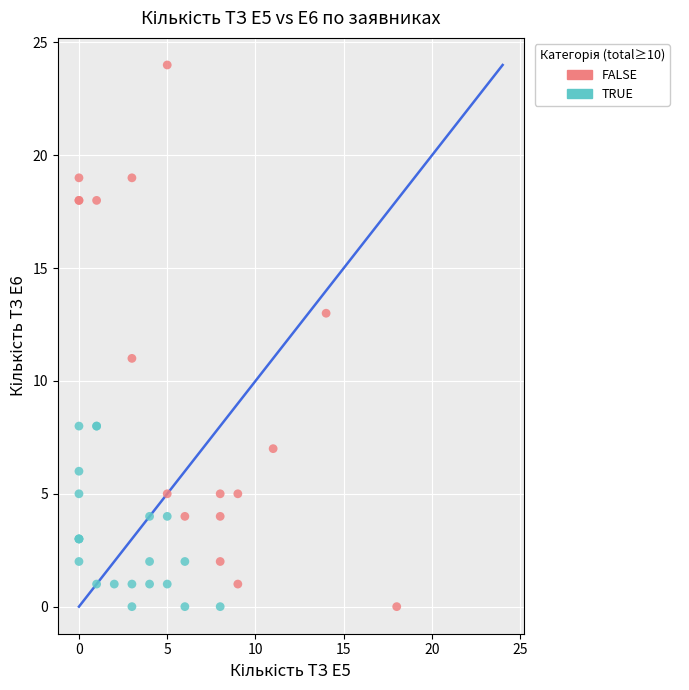

What are all the series names shown in the legend?

FALSE, TRUE